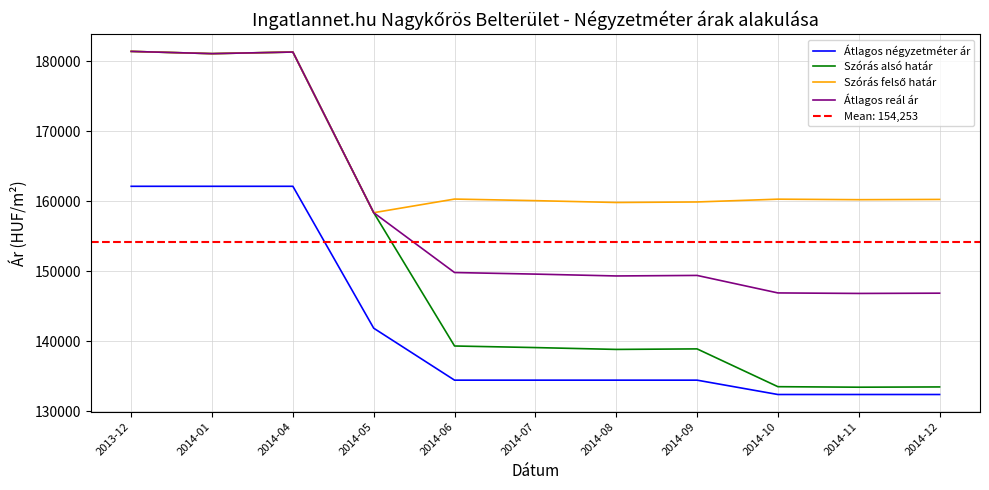

What are all the series names shown in the legend?

Átlagos négyzetméter ár, Szórás alsó határ, Szórás felső határ, Átlagos reál ár